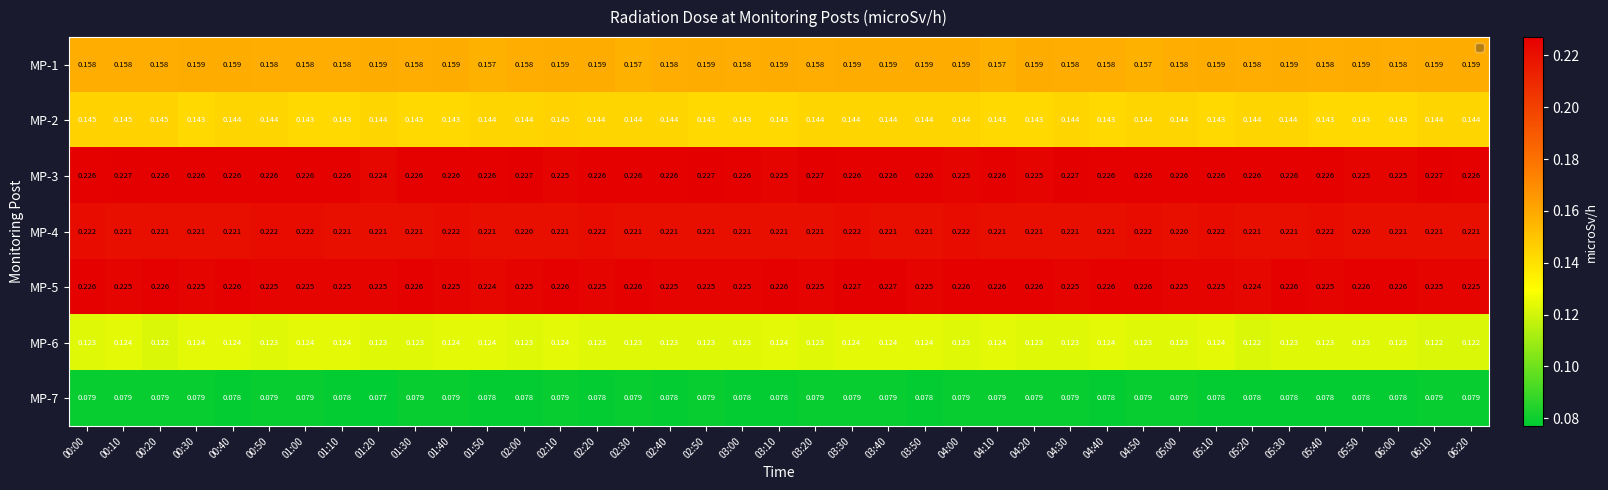

How many categories are shown in the chart?

39